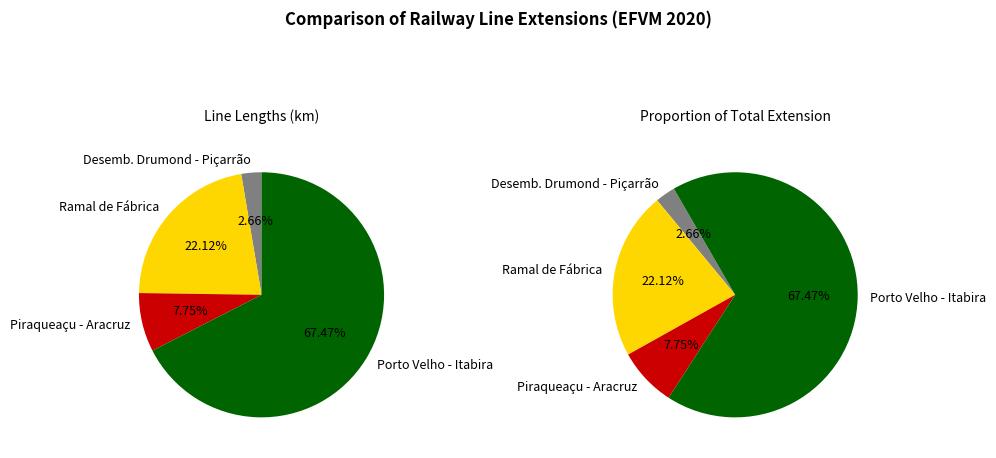

The Ramal de Fábrica slice represents 8% of the pie. True or false?

False